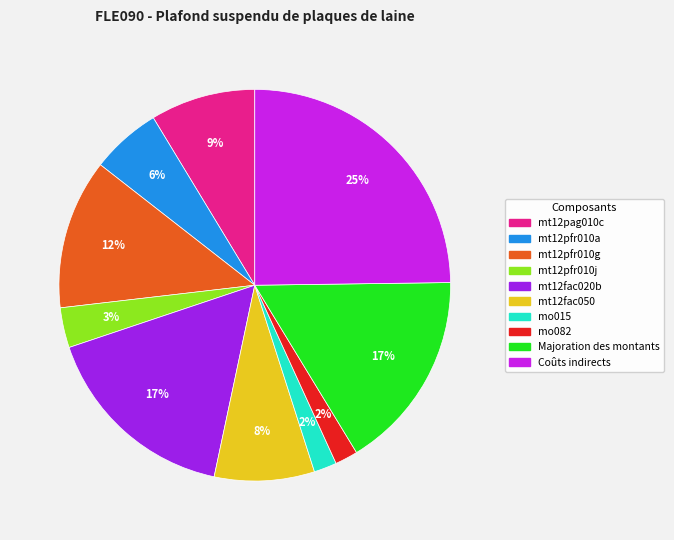

Which slice is the largest?

Coûts indirects